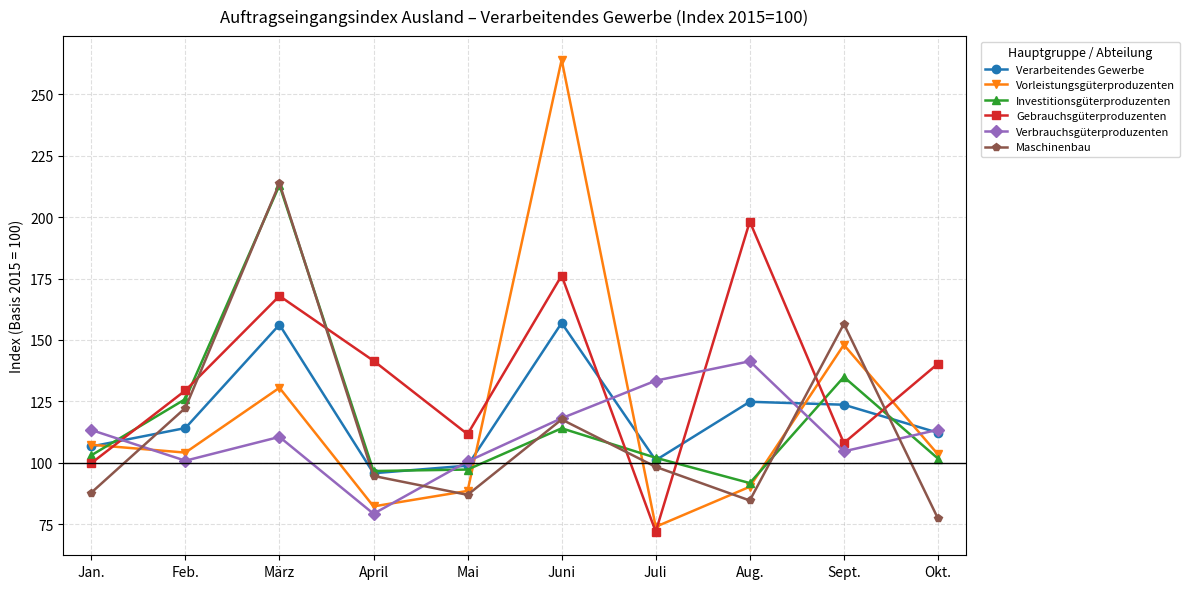

What position from the right is März?

8